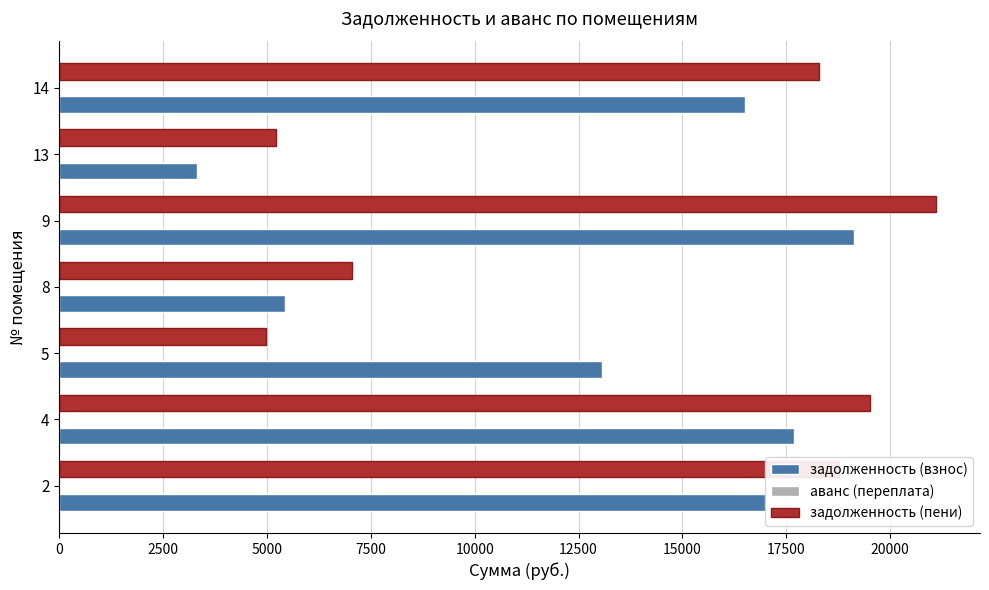

The value of задолженность (пени) at 14 is 18274.3. True or false?

True